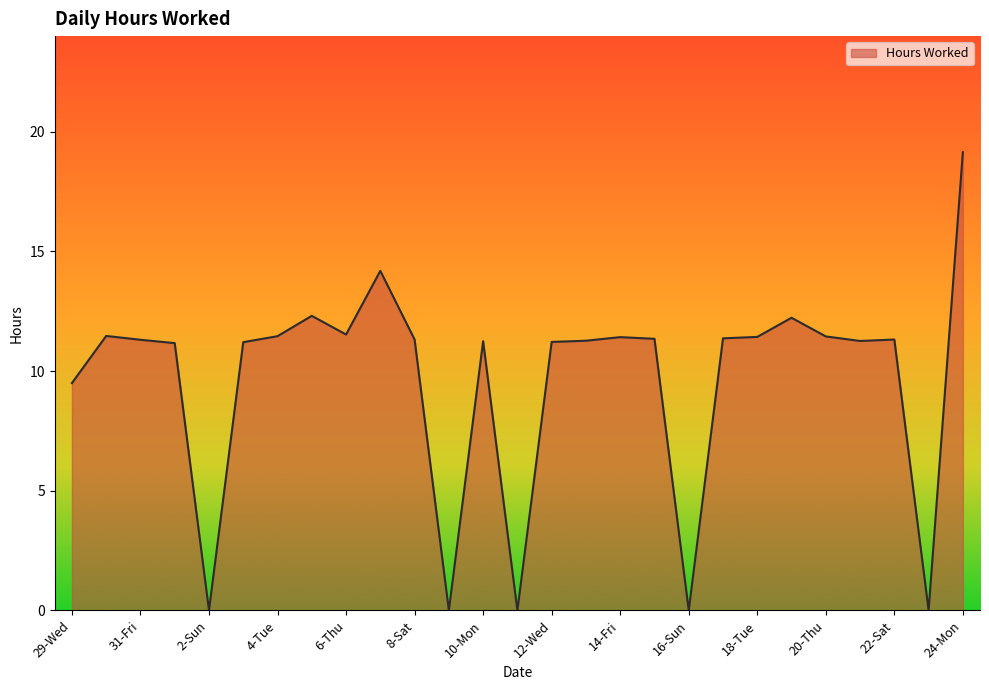

At which category does the data reach its first local peak?

30-Thu